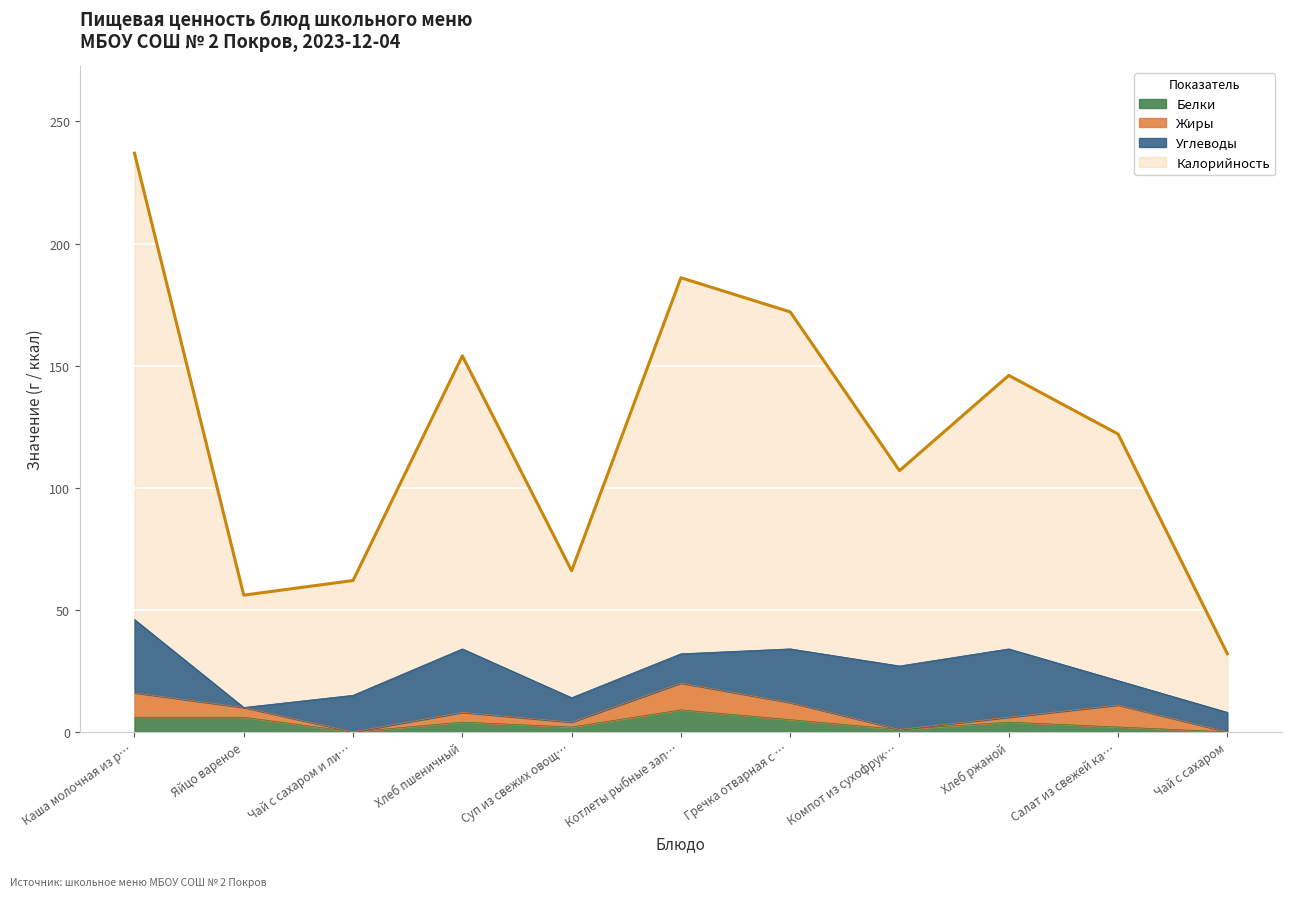

True or false: Калорийность has a value of 122 at Салат из свежей ка….

True